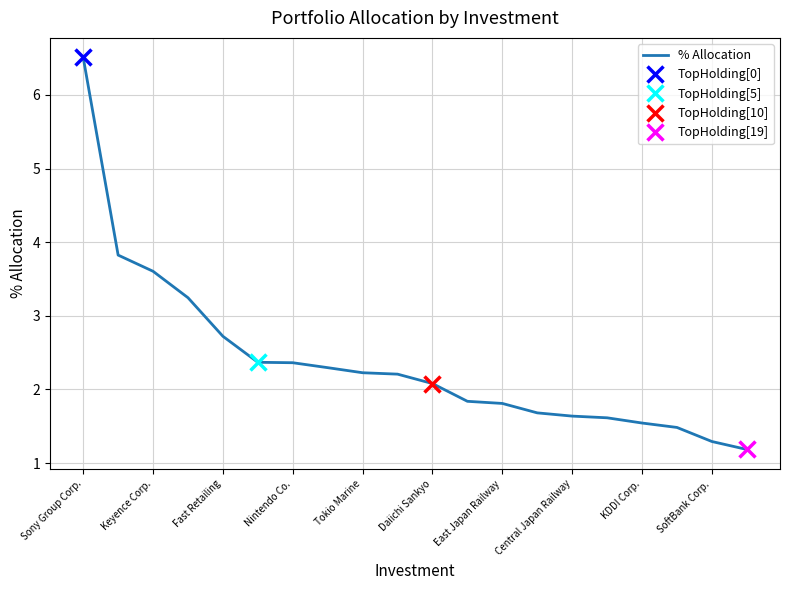

Which category has the lowest value across all series?

19